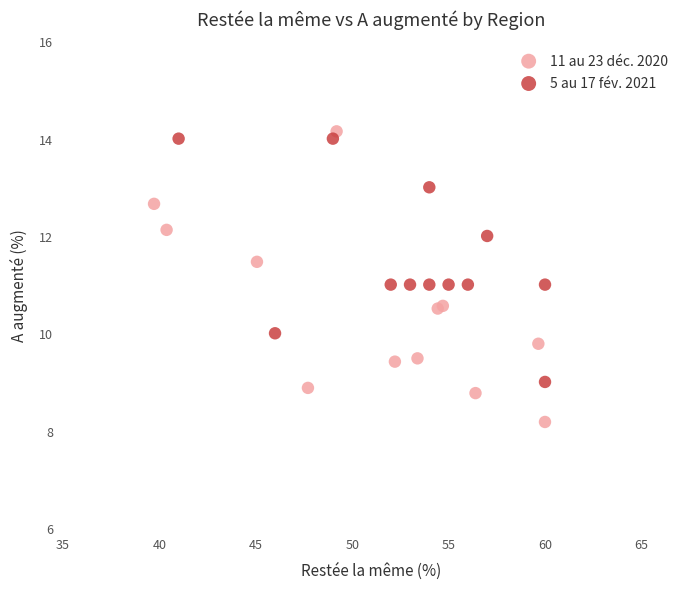

Which series contains the lowest Y value?

11 au 23 déc. 2020